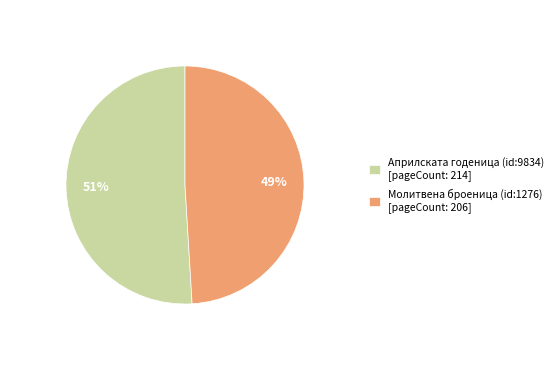

Approximately how many times larger is the value at Молитвена броеница (id:1276) [pageCount: 206] compared to Априлската годеница (id:9834) [pageCount: 214]?

1.0